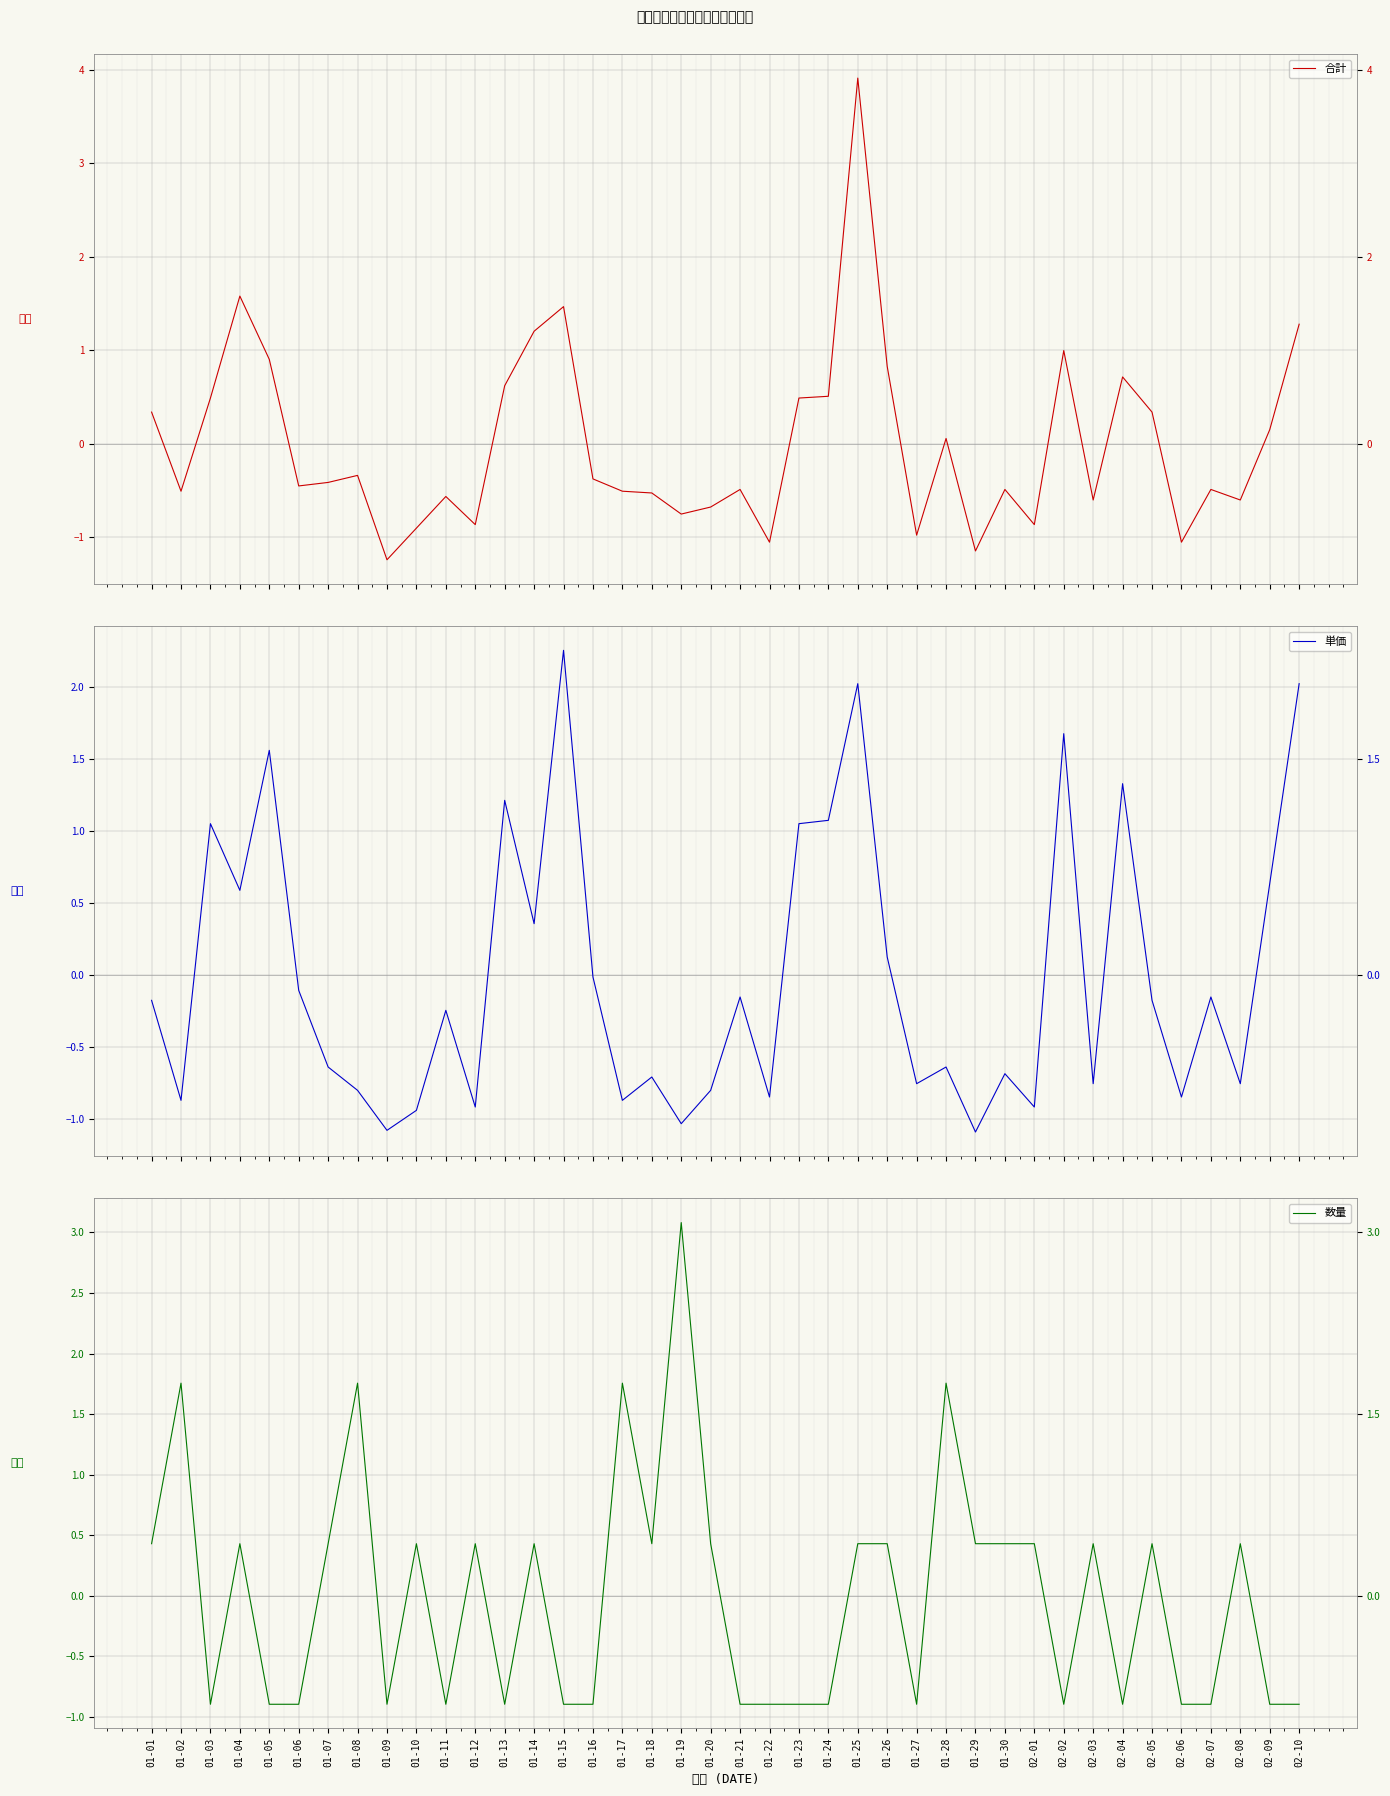

List the series in order of their peak value, lowest first.

単価, 数量, 合計